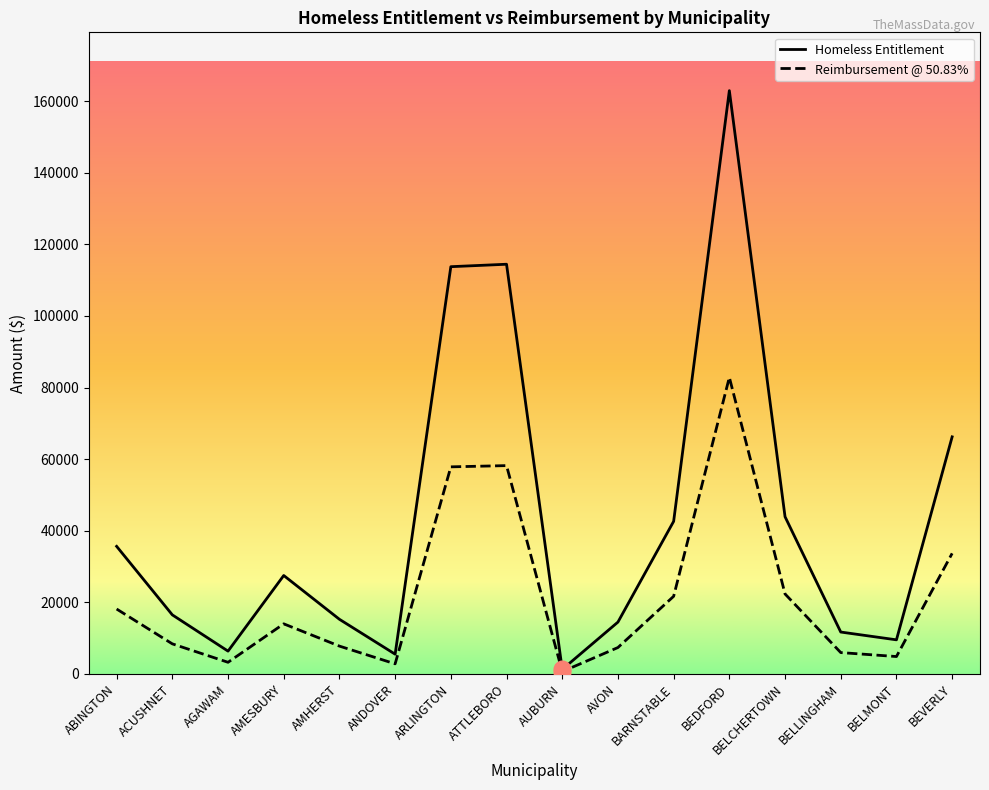

Does the chart have visible grid lines?

No